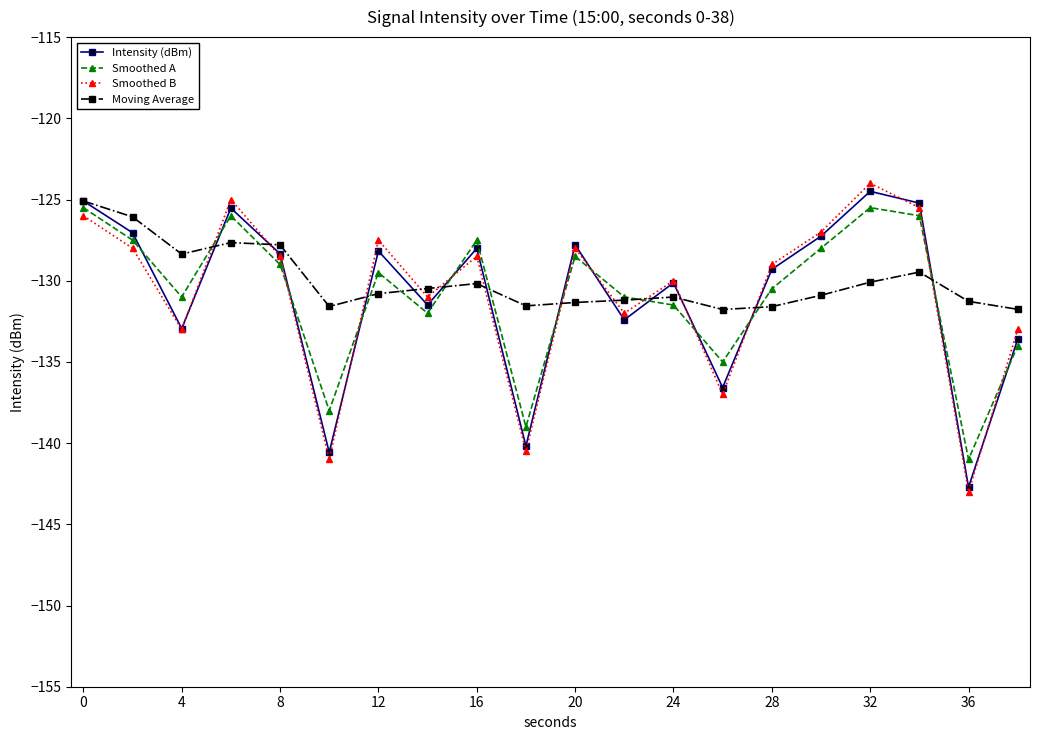

Which series has the widest spread of values?

Smoothed B